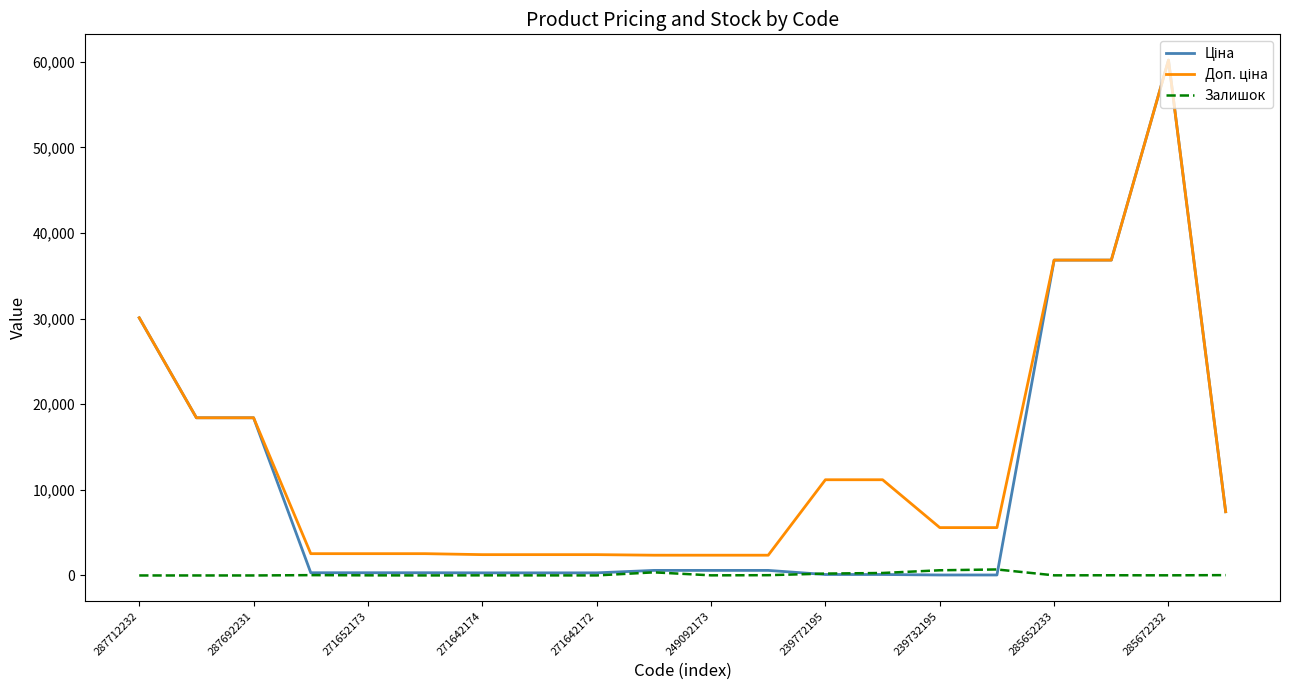

Rank the series by their average value, from lowest to highest.

Залишок, Ціна, Доп. ціна